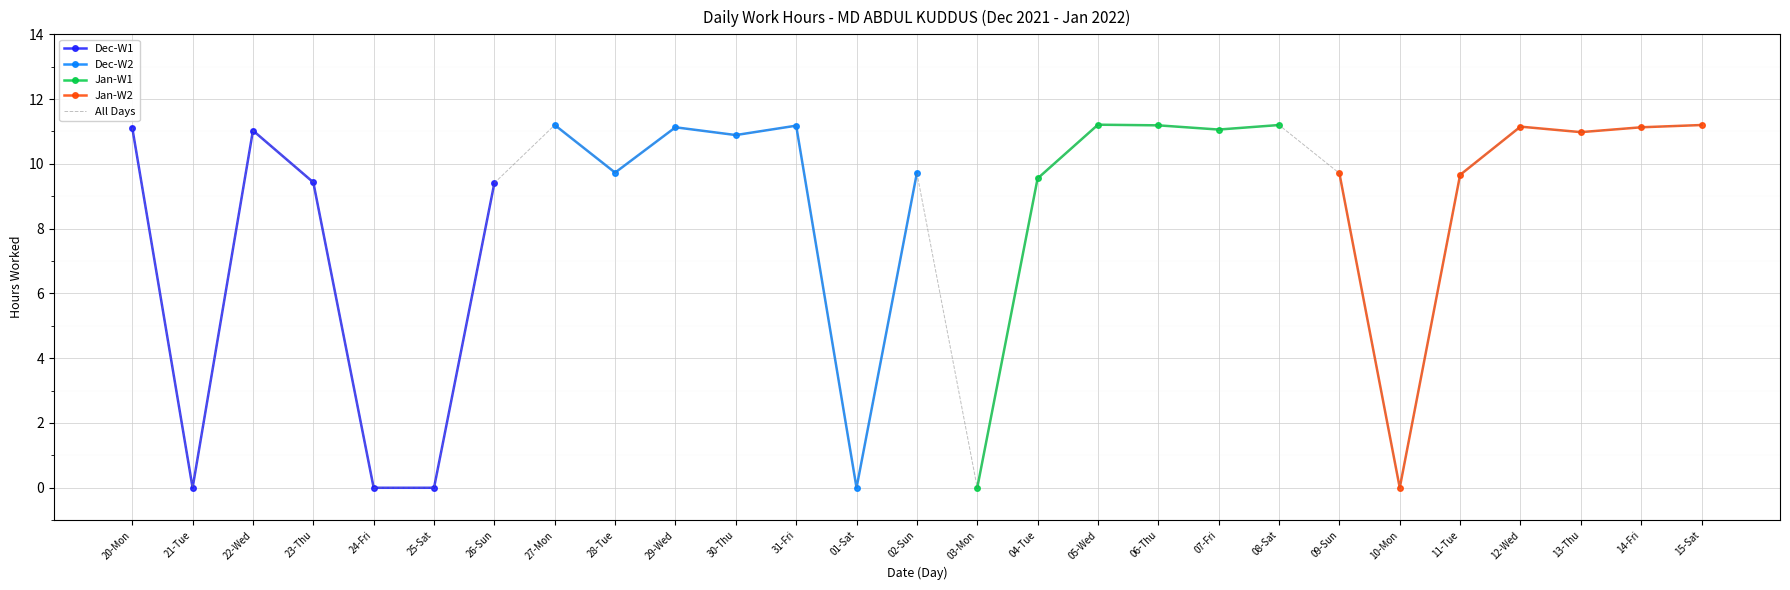

What is the difference between the maximum and minimum values?

11.2